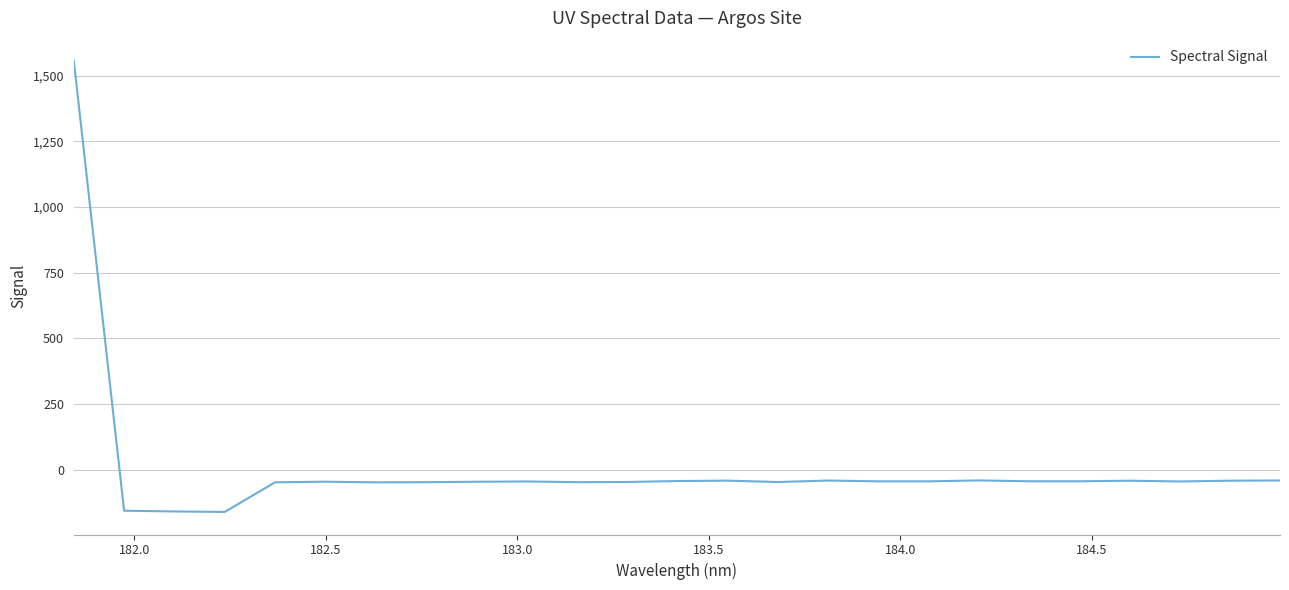

What is the difference between the maximum and minimum values?

1717.9